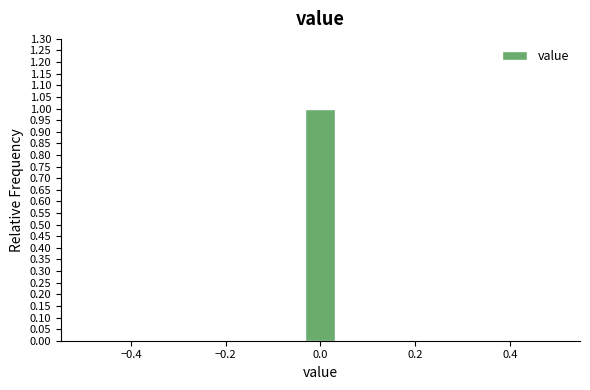

Read against the x-axis, roughly where is the centre of the tallest bar?

0.00